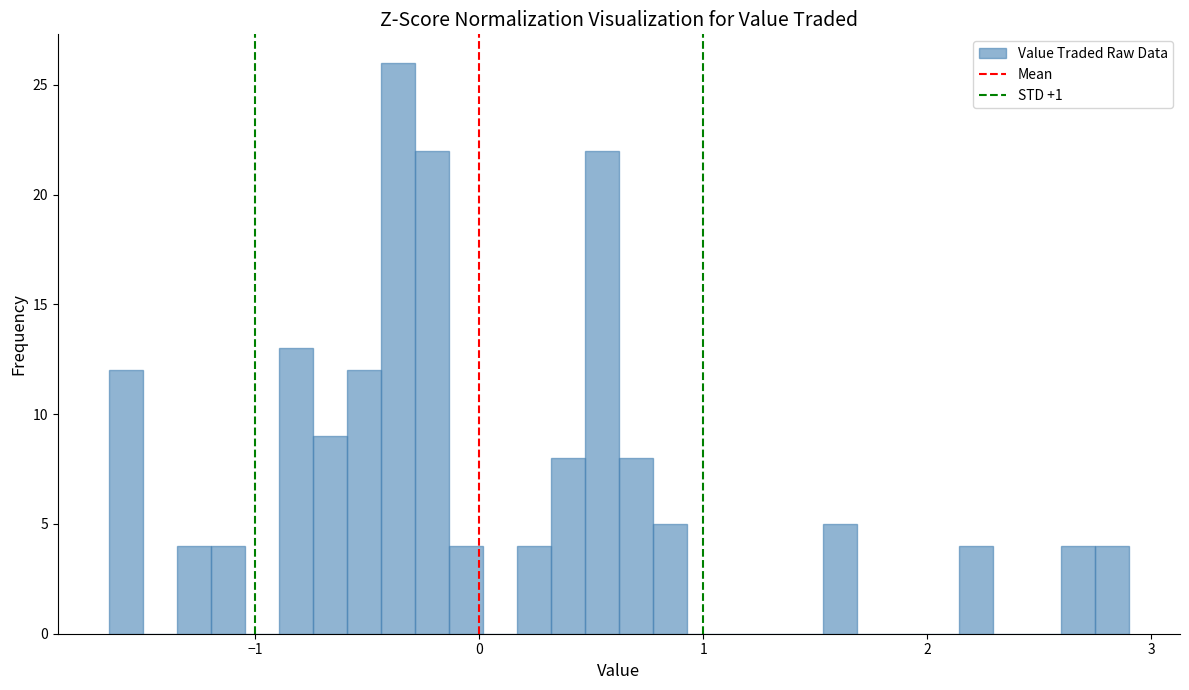

Read against the x-axis, roughly where is the centre of the tallest bar?

-0.4